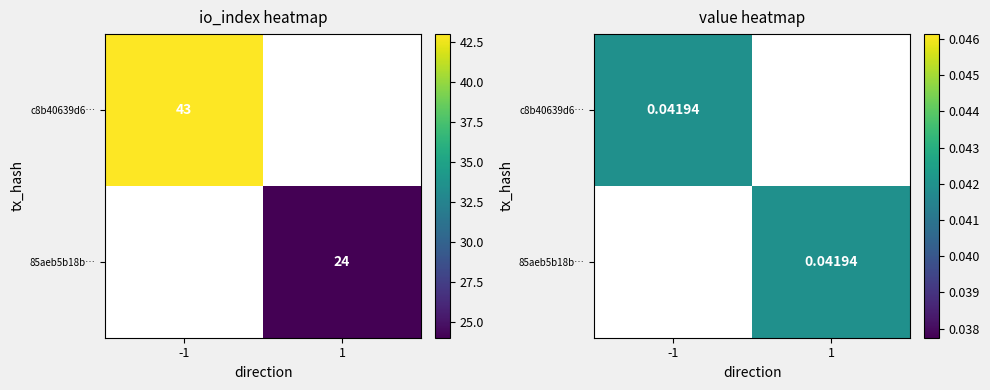

The value of 85aeb5b18bdd6cb636771abbaef87b4ee7d9a4e at io_index is 12.4. True or false?

False